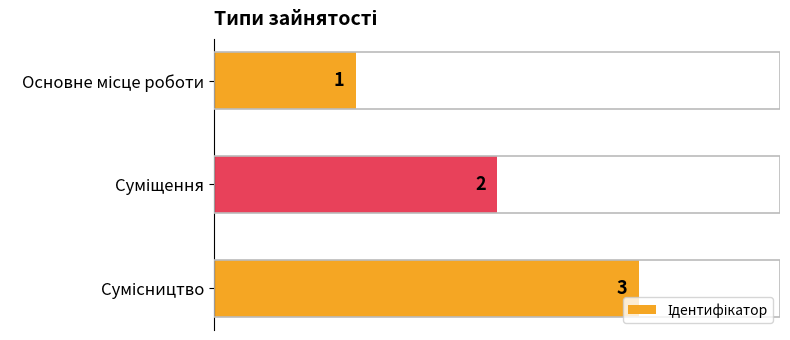

How many values are between 1 and 3?

3